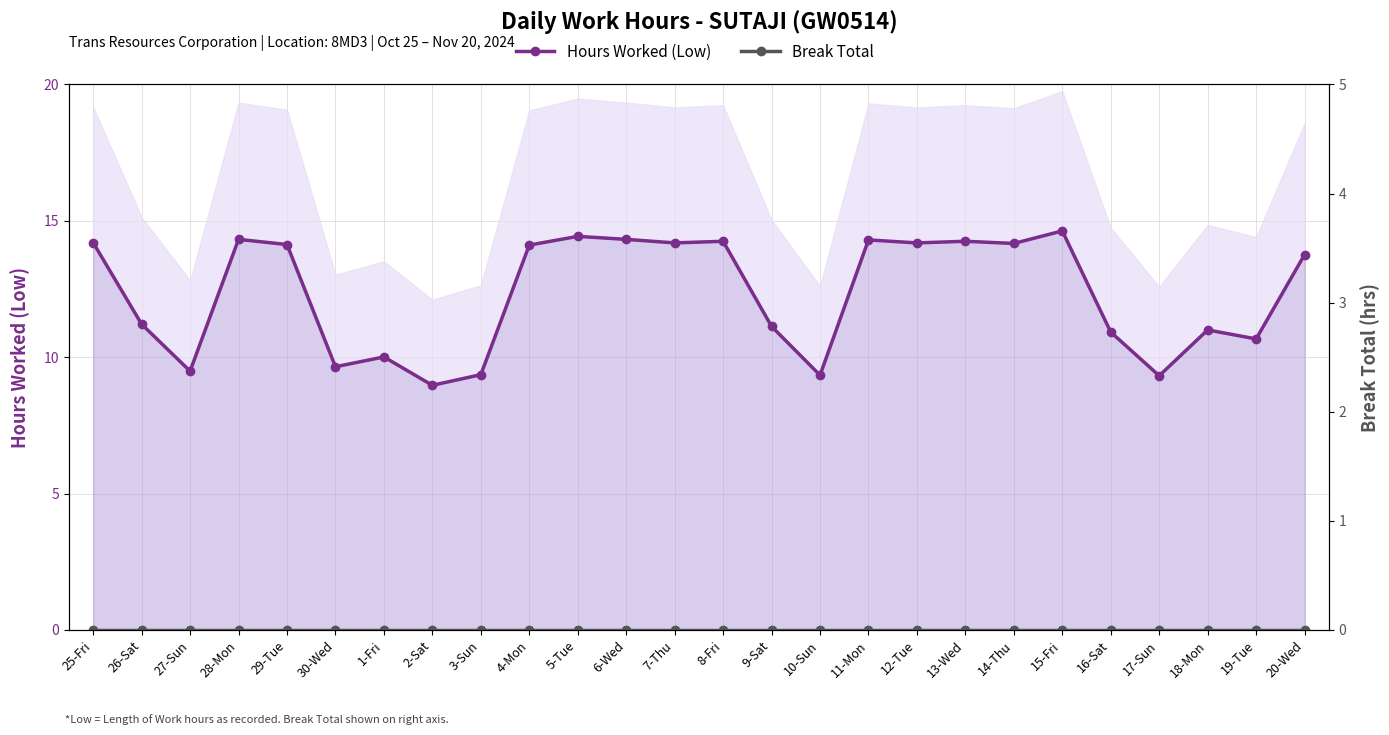

At which category does the chart reach its peak across all series?

15-Fri